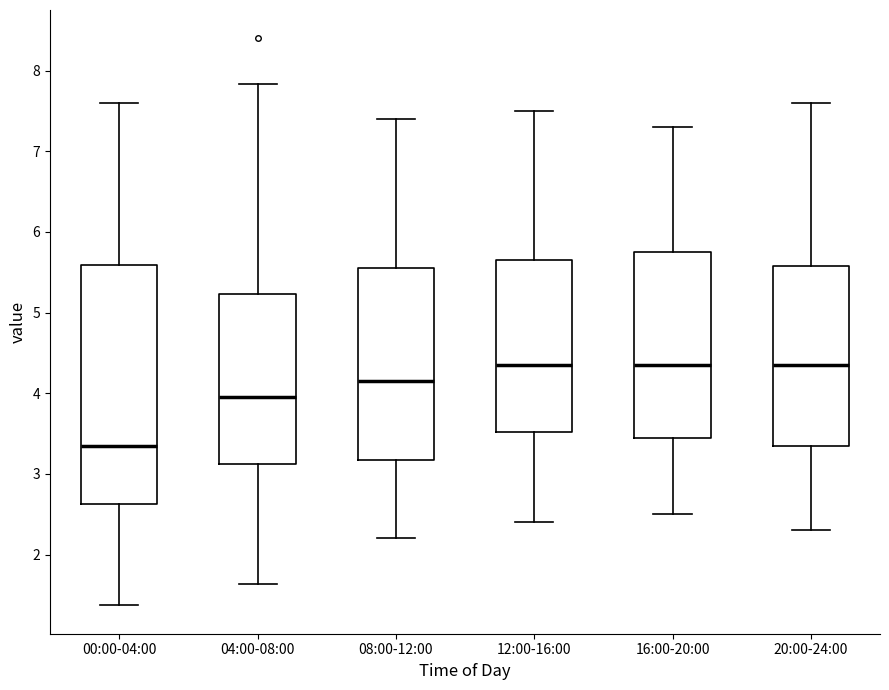

Comparing the boxes themselves (not the whiskers), which one is the tallest?

00:00-04:00